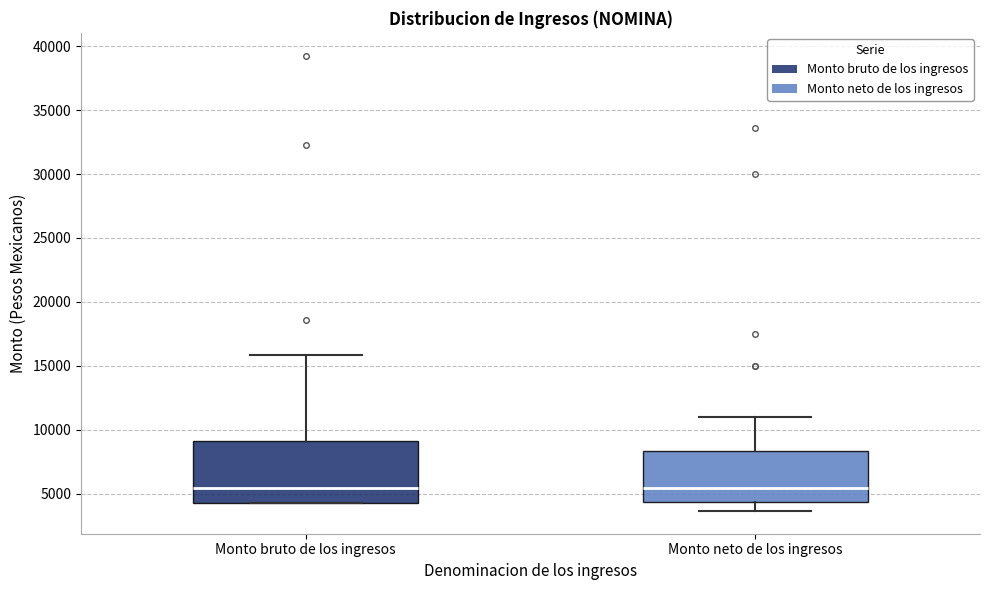

Comparing the boxes themselves (not the whiskers), which one is the tallest?

Monto bruto de los ingresos